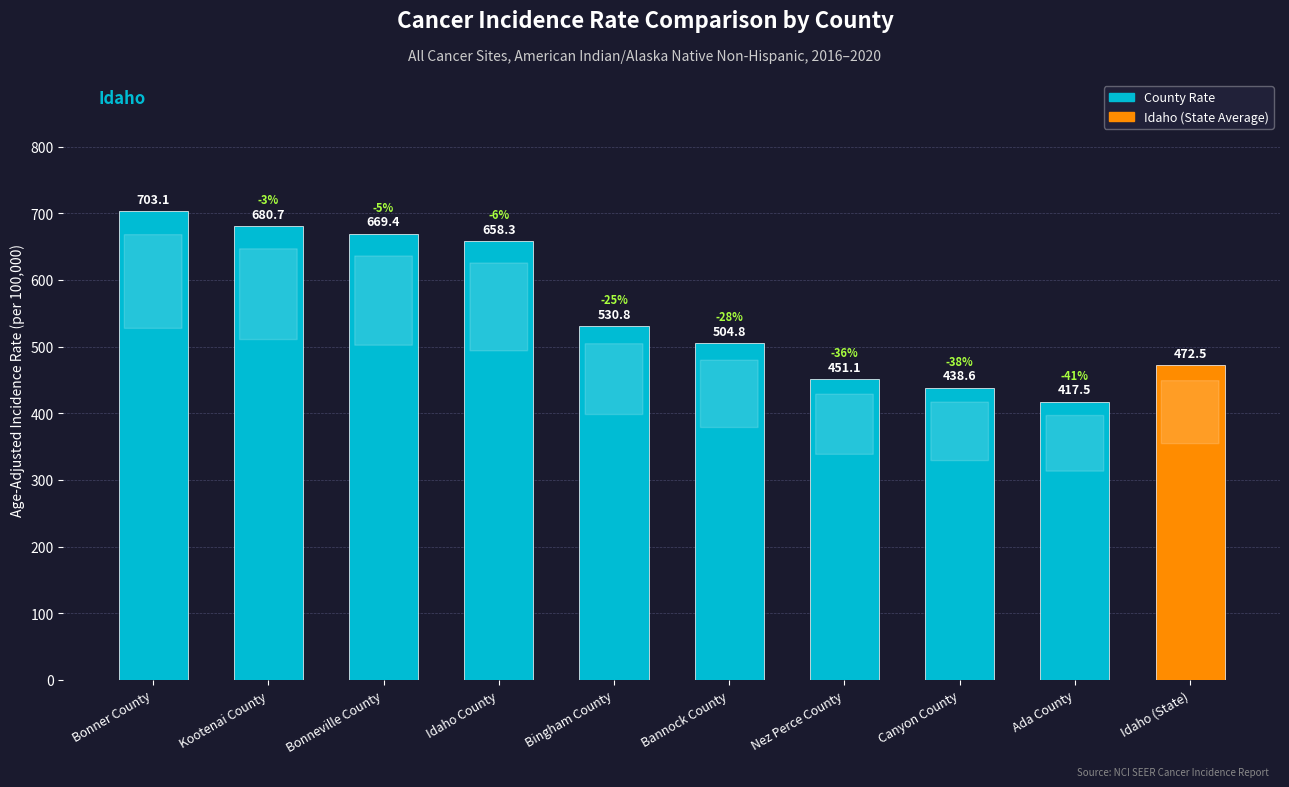

What is the greatest value displayed?

703.1